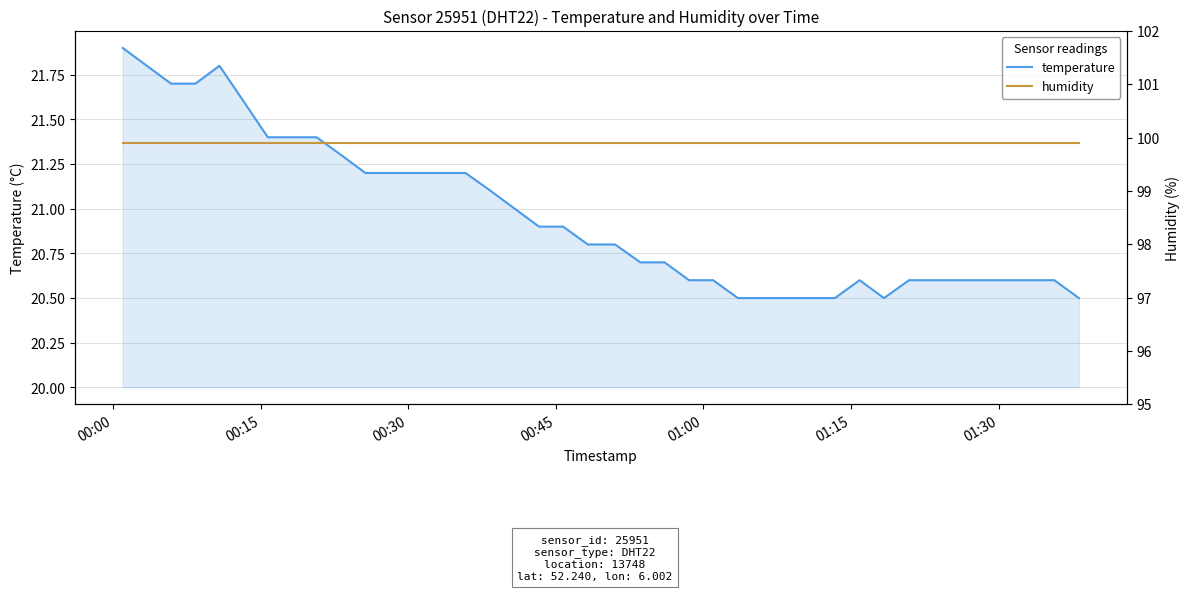

Rank the series by their average value, from highest to lowest.

humidity, temperature